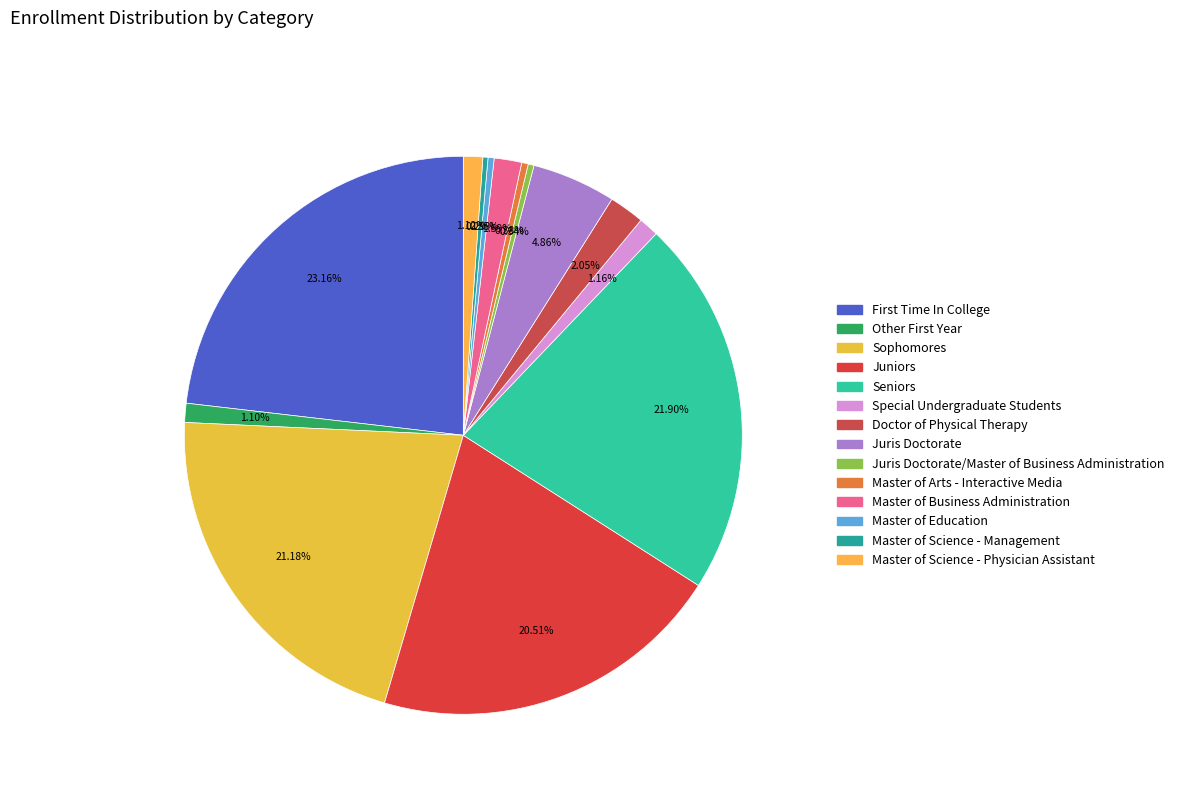

How many segments does this pie chart have?

14